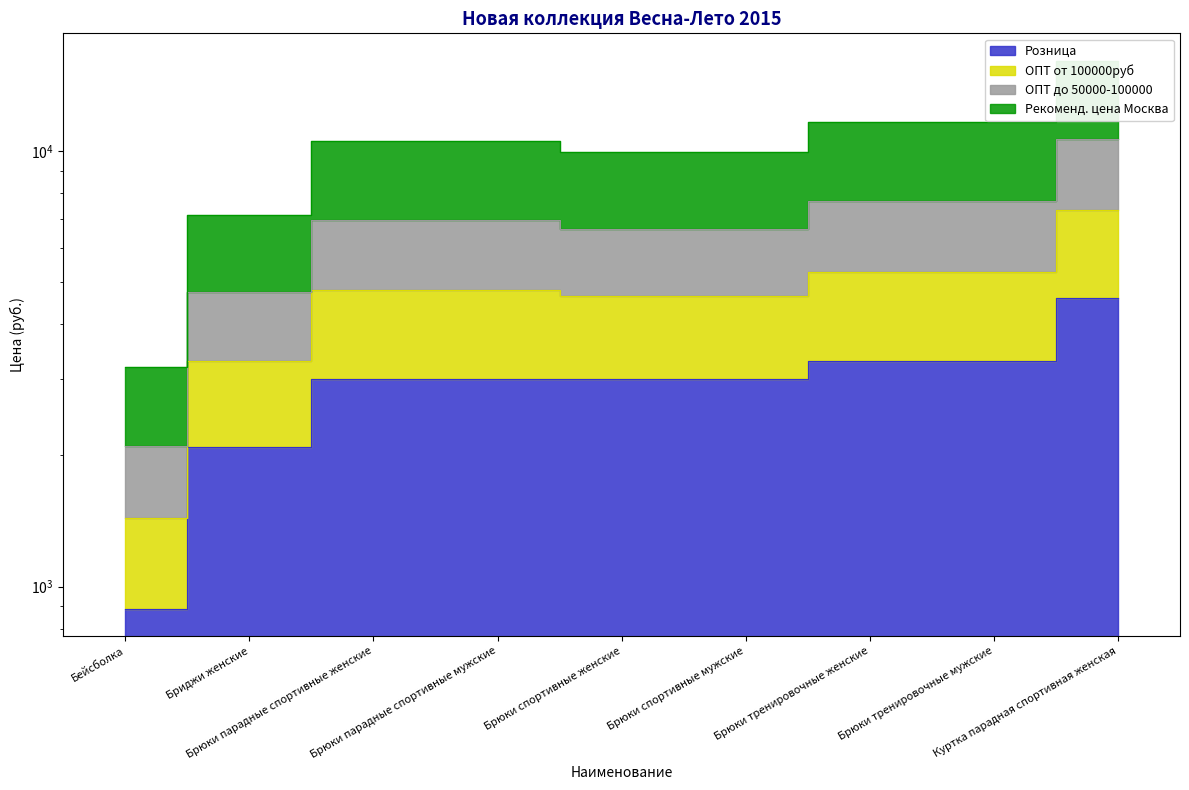

What is the approximate value of Розница at Брюки спортивные женские?

2990